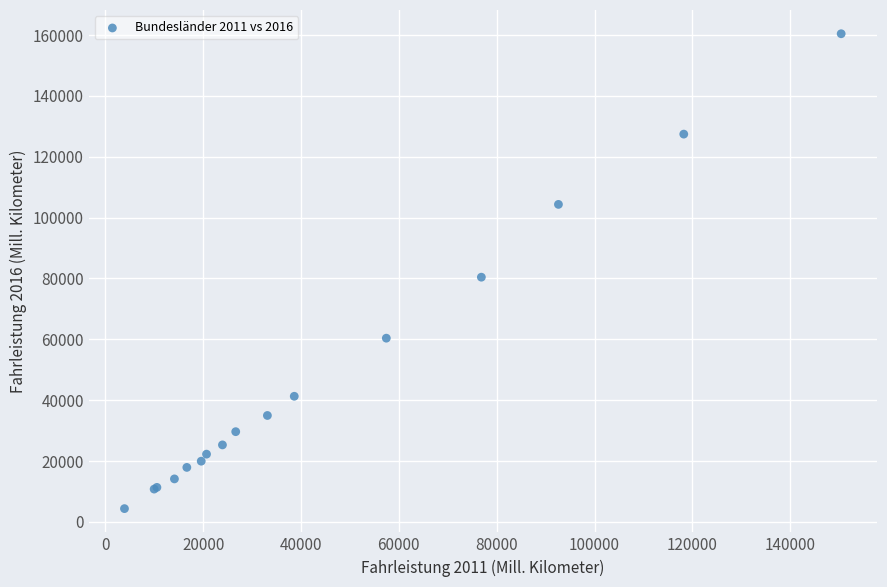

What Y value in the scatter plot is closest to 82386?

80413.7